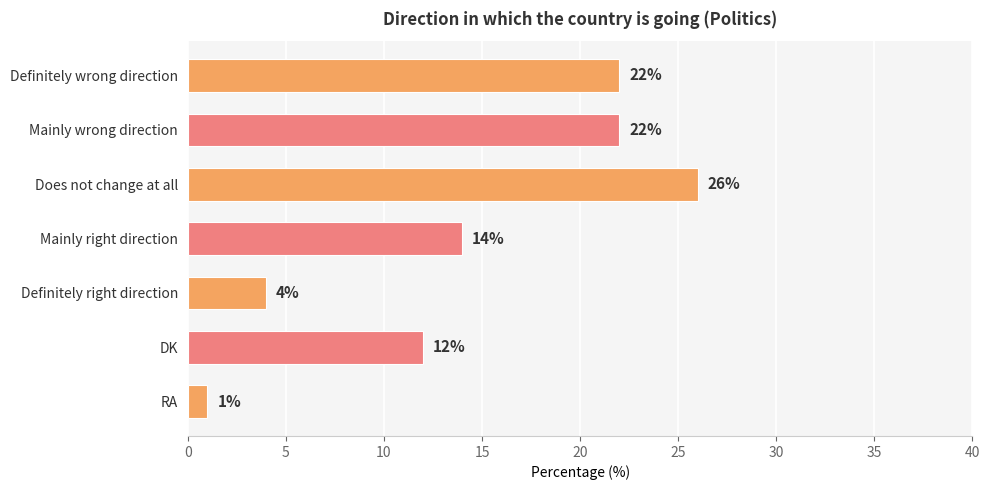

What is the maximum value shown in the chart?

26